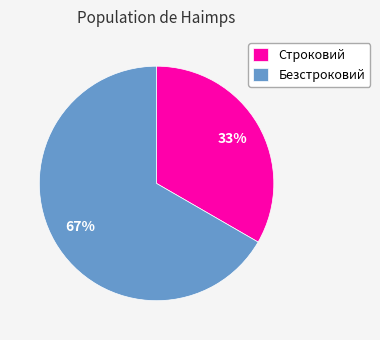

To the nearest percent, what portion does Безстроковий represent?

67%